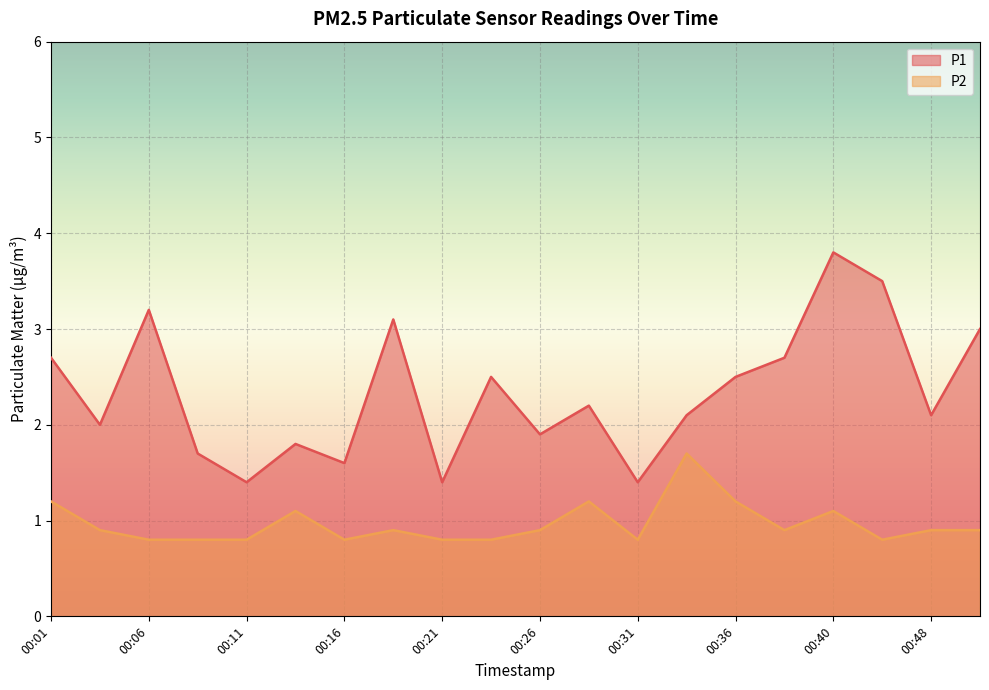

The P2 series shows 0.9 at 00:26. True or false?

True